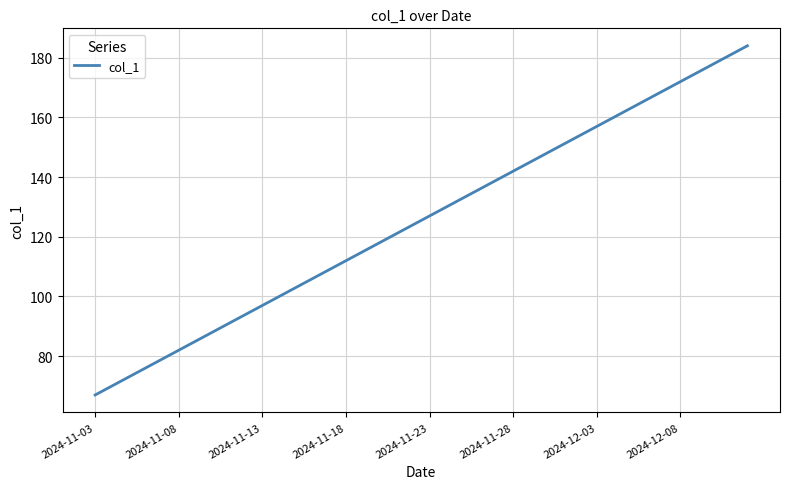

What is the difference between the maximum and minimum values?

117